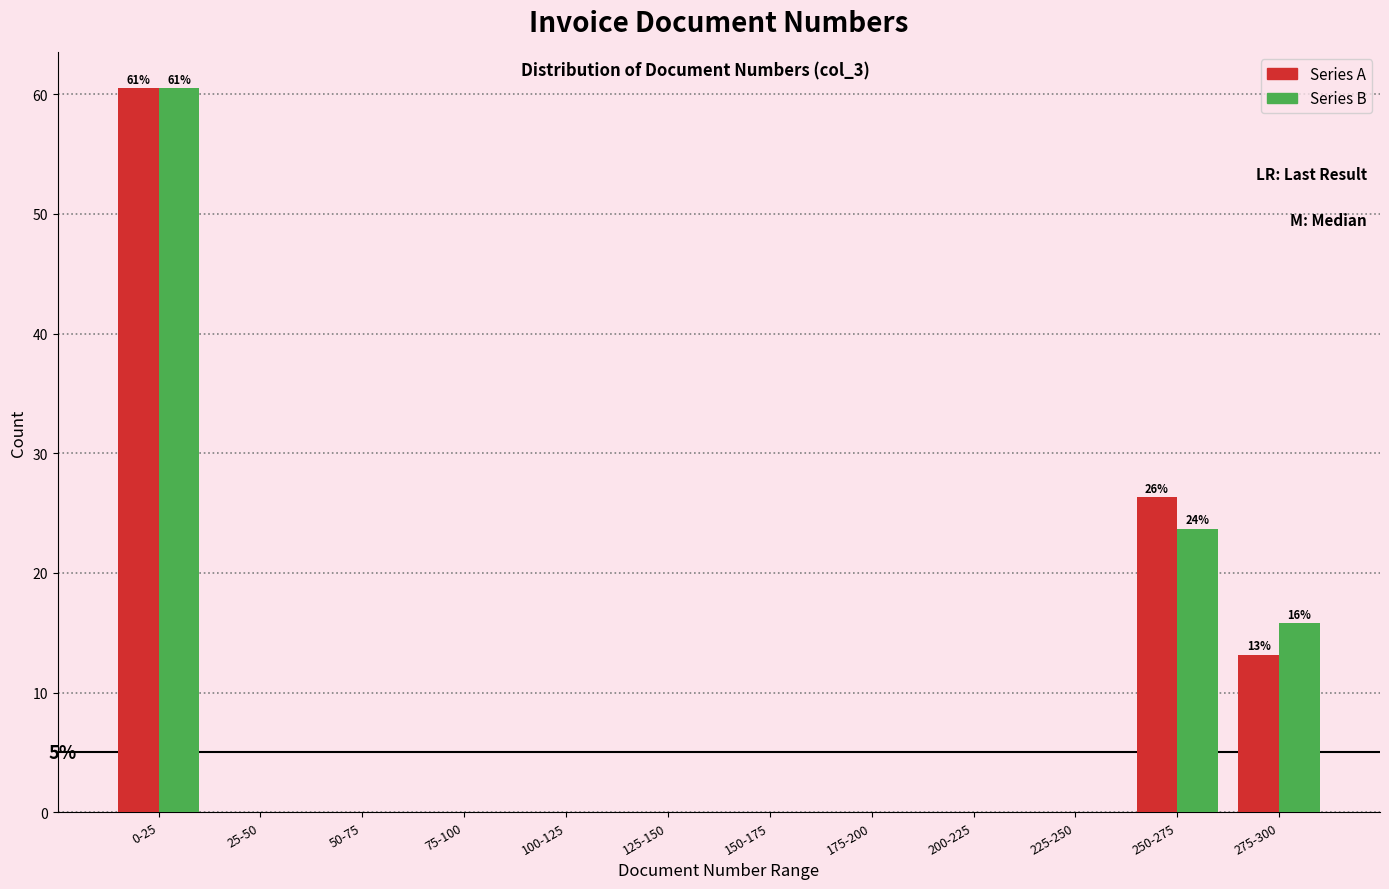

Reading right to left, transcribe all the data shown in this chart.

Series A: 275-300=13.2	250-275=26.3	225-250=0.0	200-225=0.0	175-200=0.0	150-175=0.0	125-150=0.0	100-125=0.0	75-100=0.0	50-75=0.0	25-50=0.0	0-25=60.5
Series B: 275-300=15.8	250-275=23.7	225-250=0.0	200-225=0.0	175-200=0.0	150-175=0.0	125-150=0.0	100-125=0.0	75-100=0.0	50-75=0.0	25-50=0.0	0-25=60.5